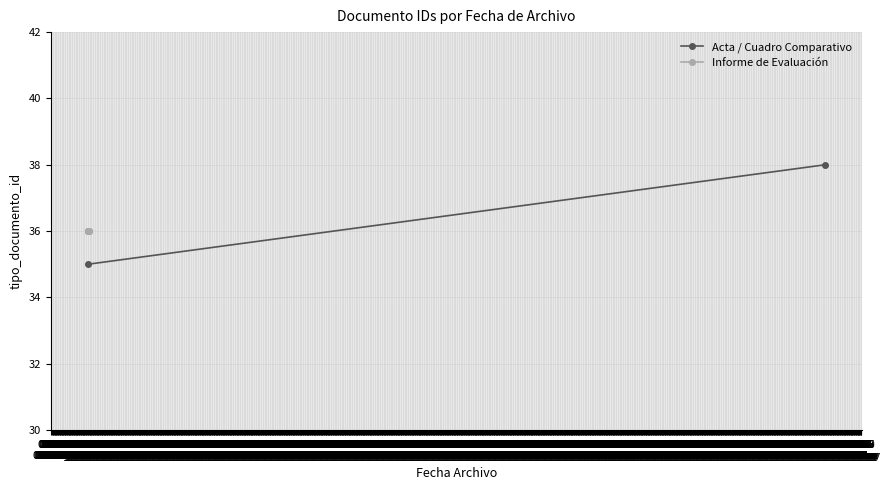

Reading left to right, extract all data points from this chart.

2021-05-06 08:44:49=35	2021-05-10 09:20:05=38	2021-05-06 08:52:14=36	2021-05-06 08:52:00=36	2021-05-06 08:51:48=36	2021-05-06 08:50:57=36	2021-05-06 08:50:41=36	2021-05-06 08:50:26=36	2021-05-06 08:50:06=36	2021-05-06 08:45:28=36